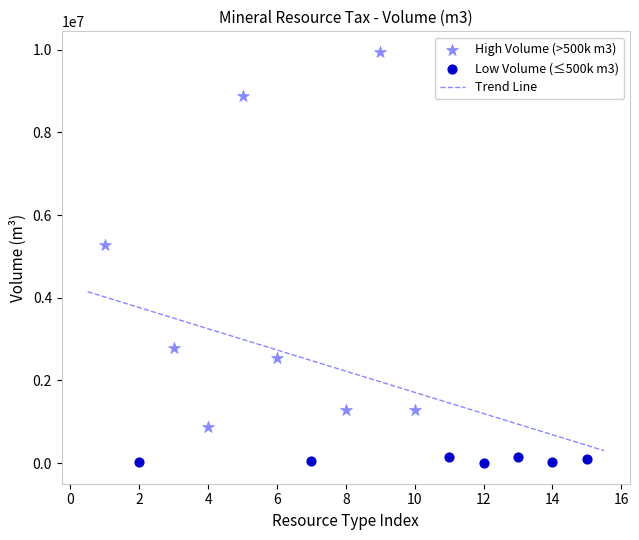

Which series reaches the maximum Y coordinate?

High Volume (>500k m3)